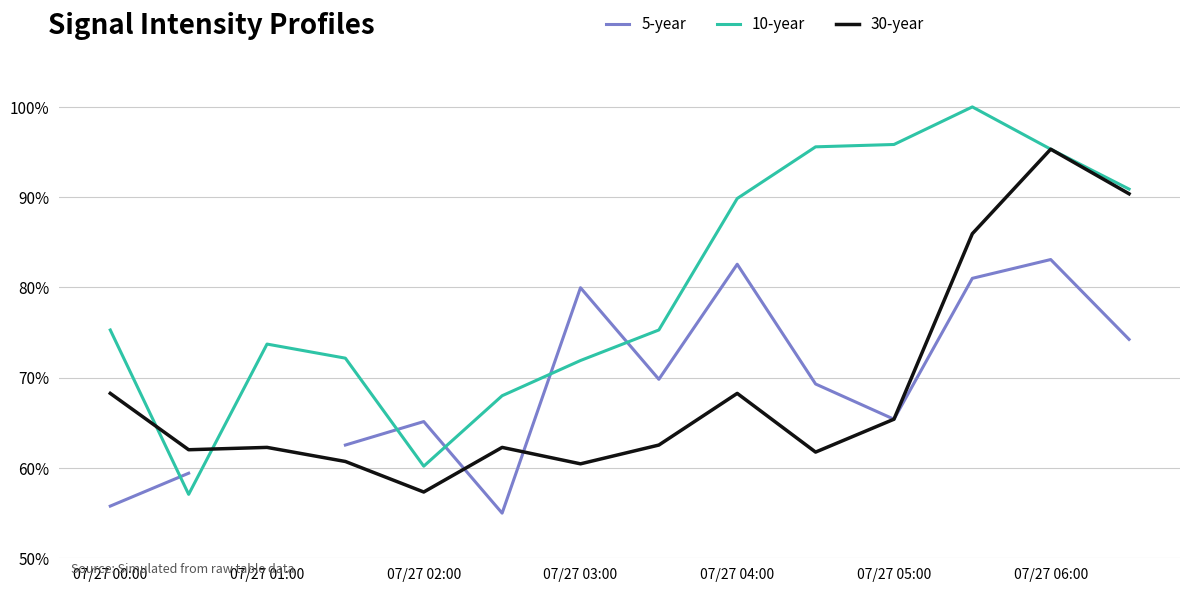

What position from the left is 13?

14